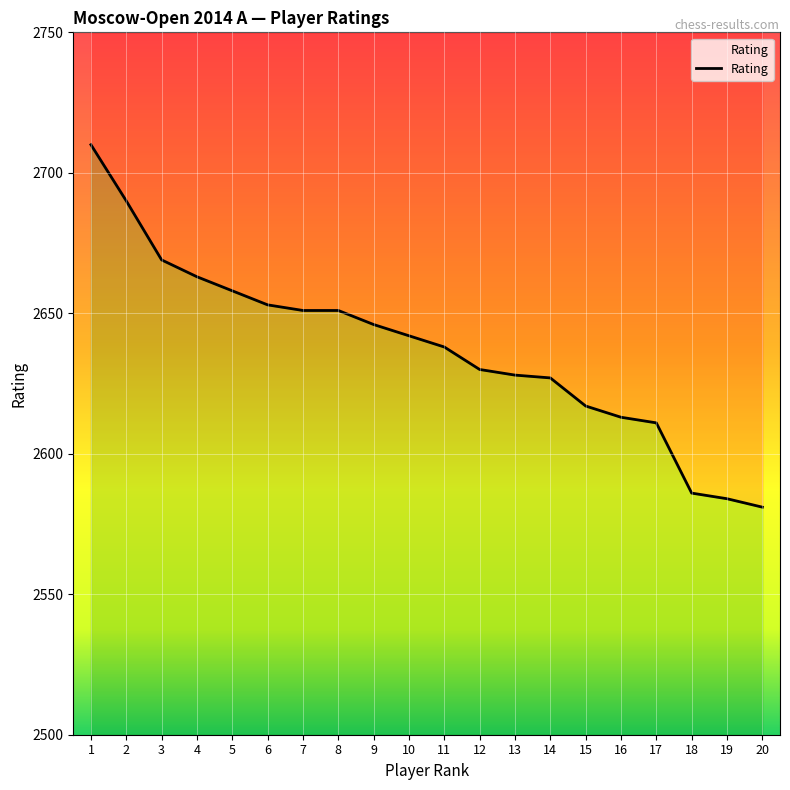

List the labels in order of value, largest first.

1, 2, 3, 4, 5, 6, 7, 8, 9, 10, 11, 12, 13, 14, 15, 16, 17, 18, 19, 20